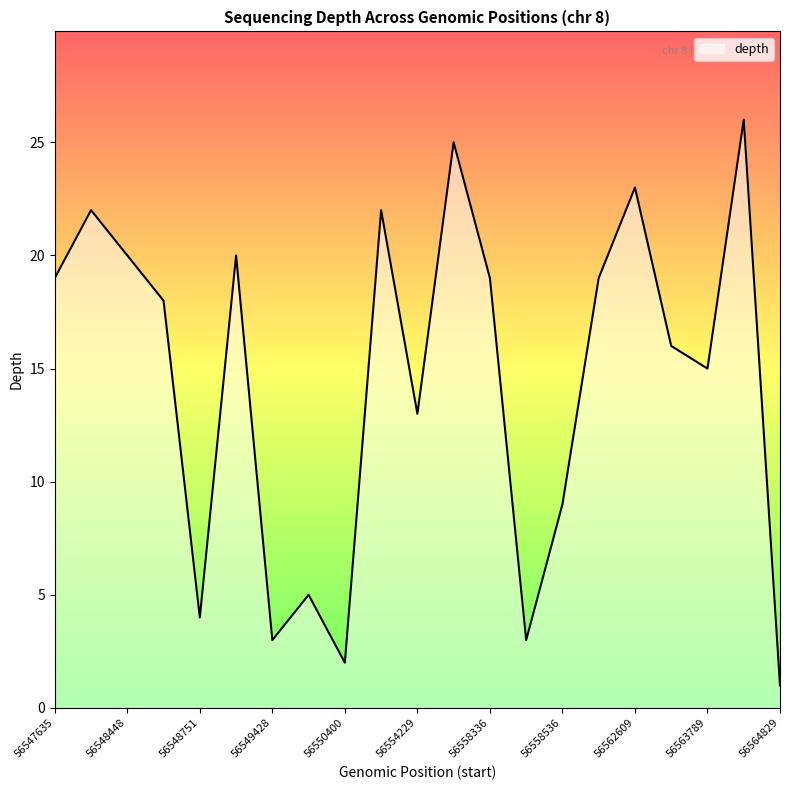

What is the difference between the maximum and minimum values?

25